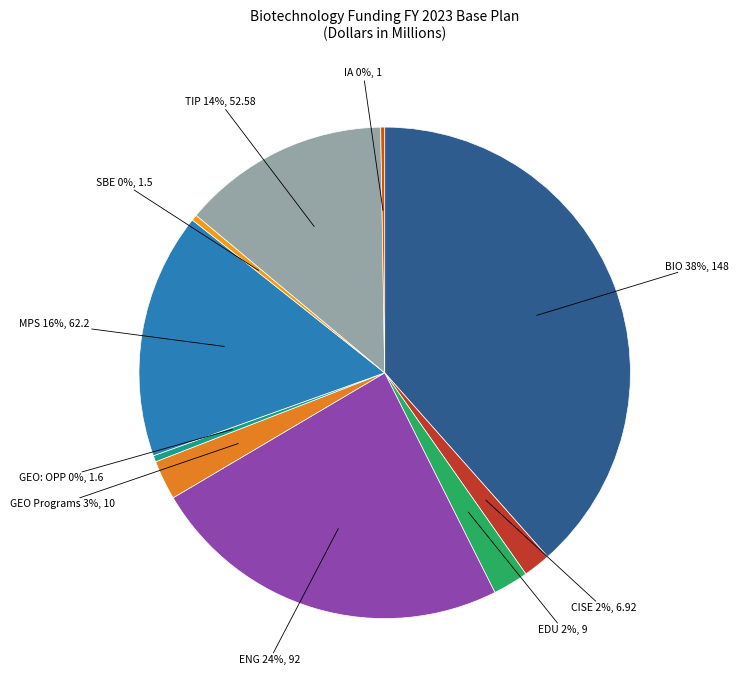

Combined, do CISE and EDU account for over 50%?

No